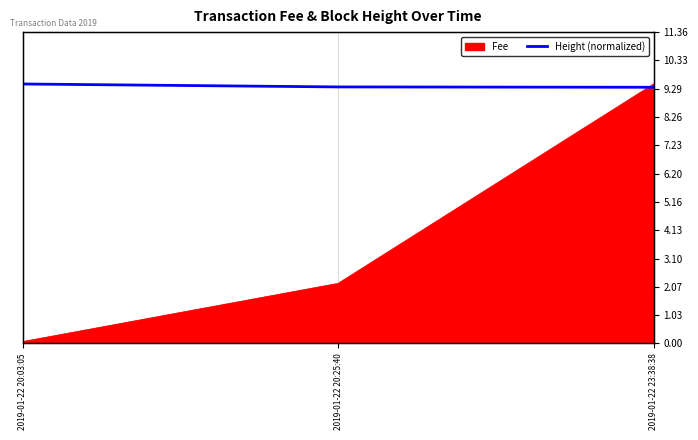

What is the approximate value at 2019-01-22 23:38:38?

9.3